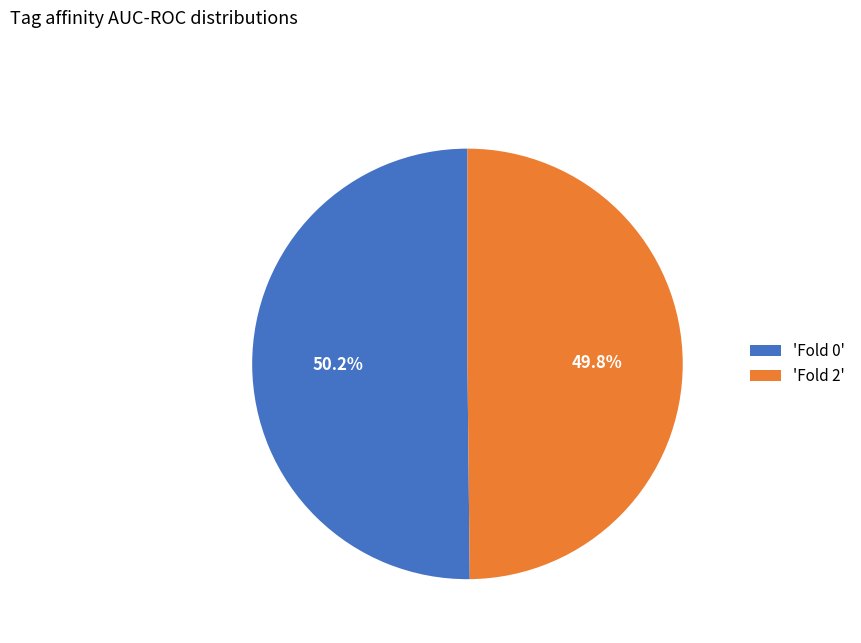

Is there any slice that represents more than half of the pie?

Yes